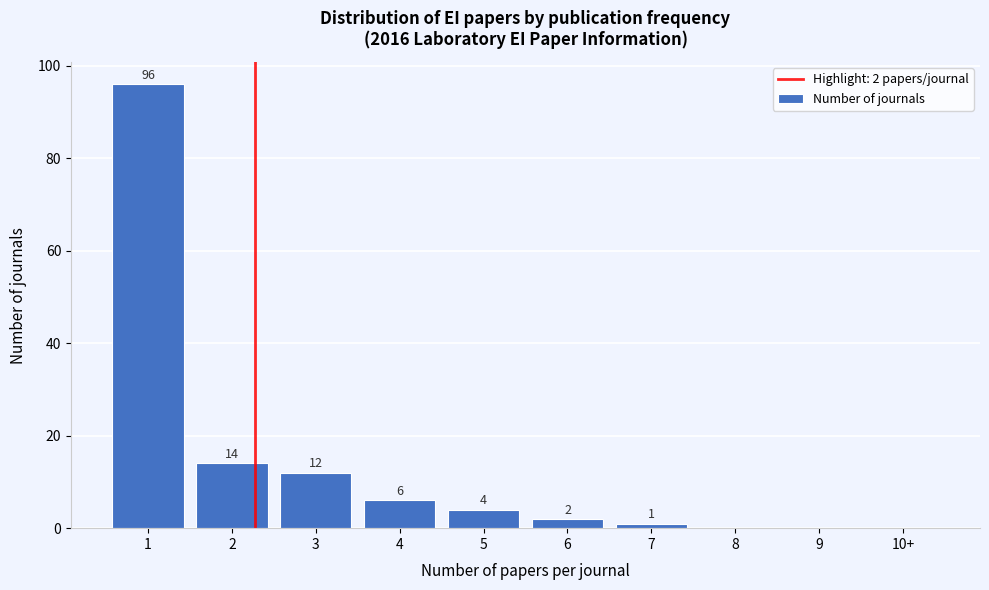

Reading right to left, what are all the values shown in this chart?

10+=0	9=0	8=0	7=1	6=2	5=4	4=6	3=12	2=14	1=96